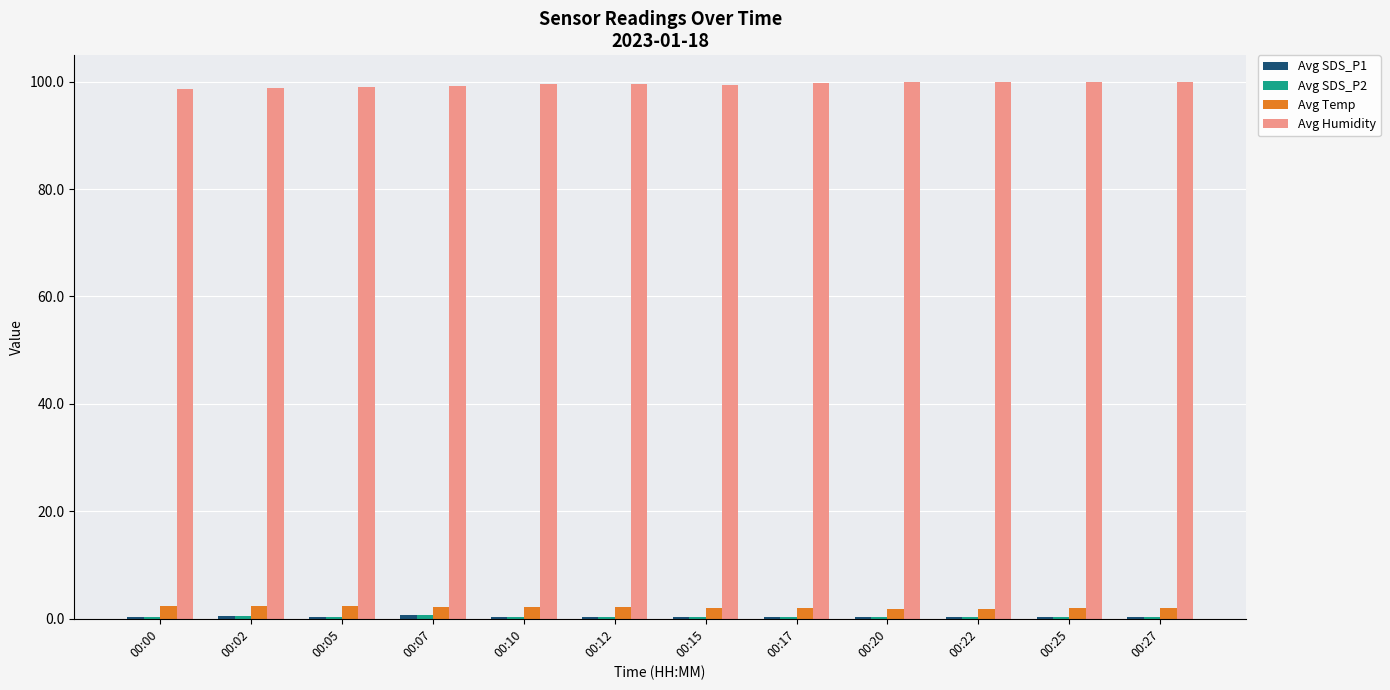

What is the maximum value shown in the chart?

99.9